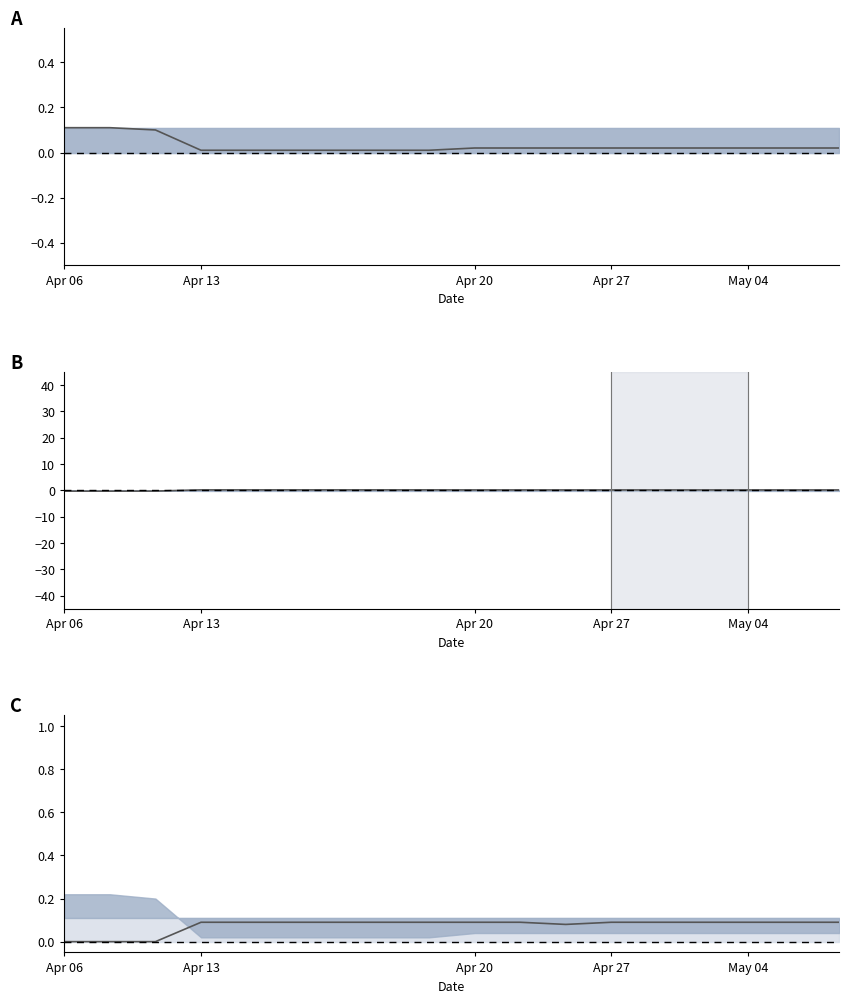

Read the C center value at 8.

0.1